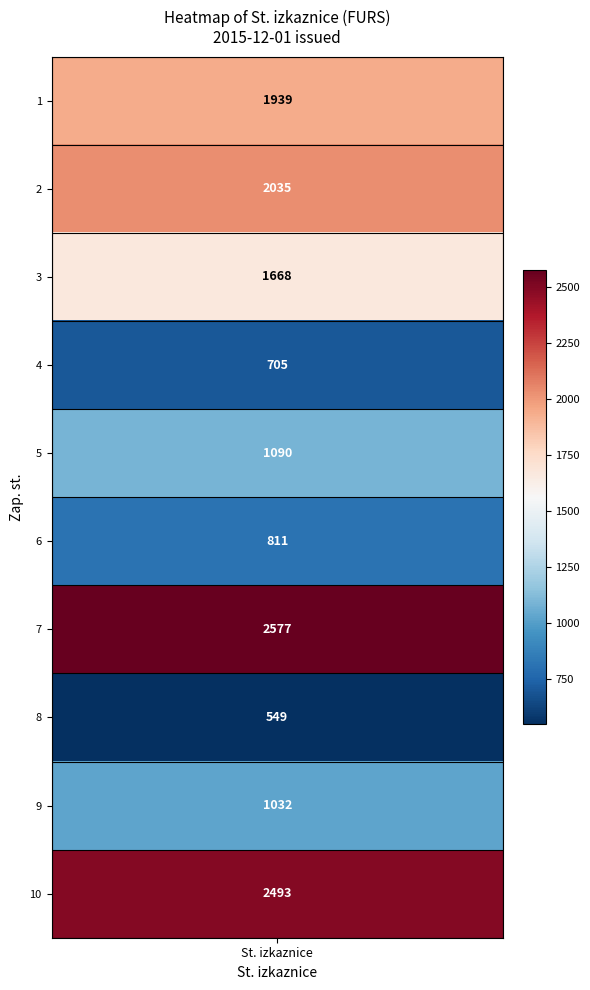

Reading left to right, list all the values displayed in this chart.

1939	2035	1668	705	1090	811	2577	549	1032	2493